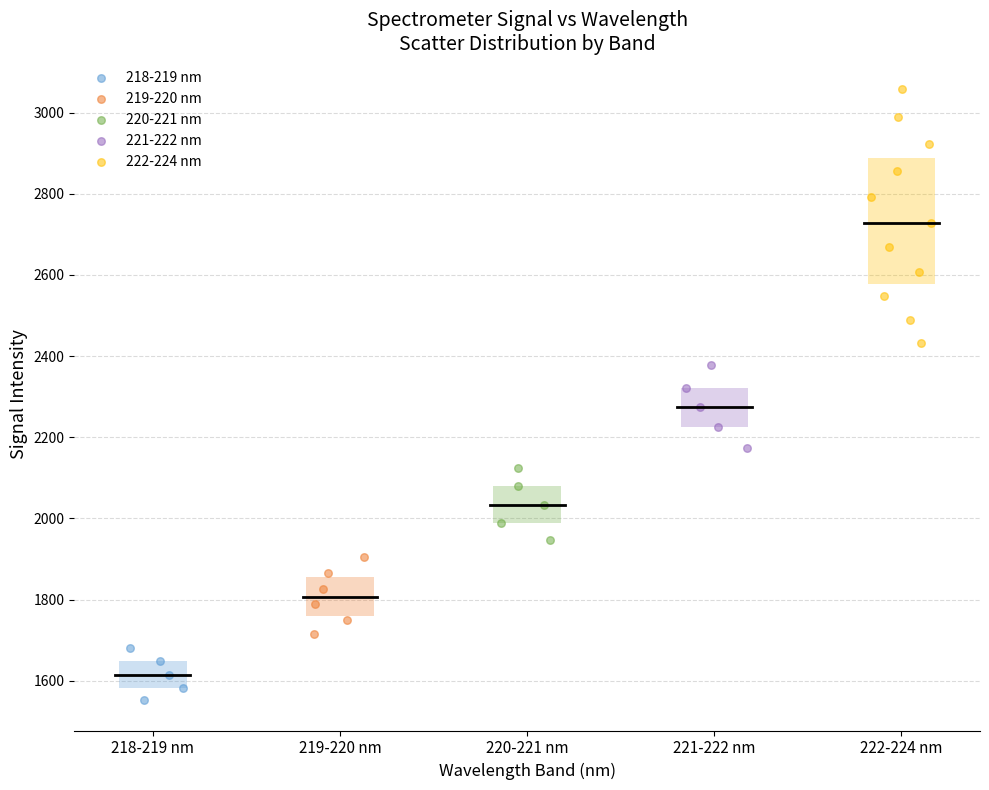

Which series reaches the minimum Y coordinate?

218-219 nm